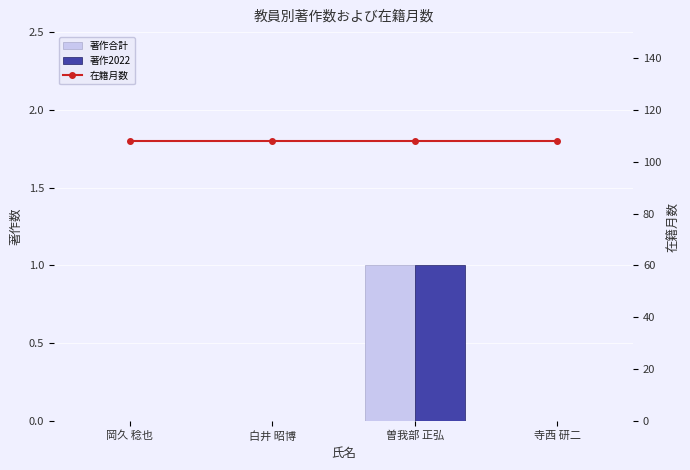

Count the 著作2022 values in the range 0 to 1.

4